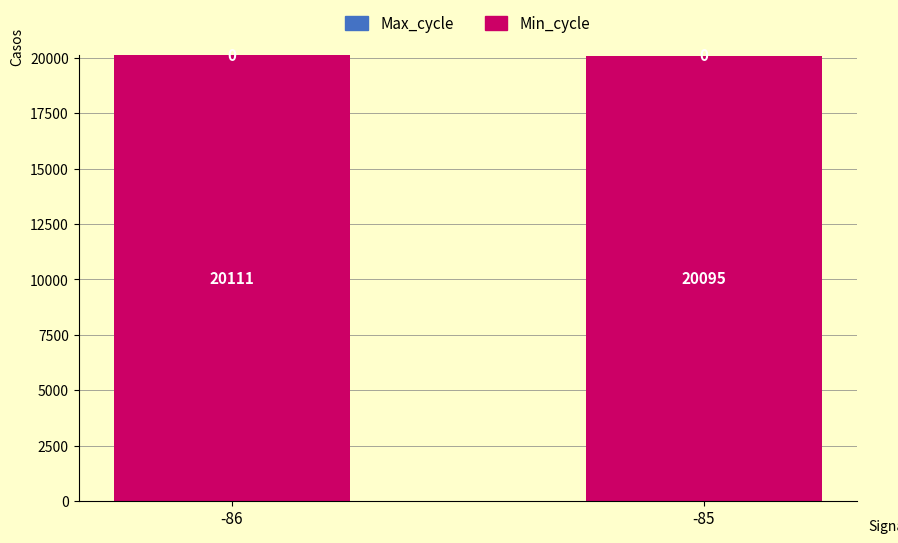

Is it true that the value at -86 is 11087?

False